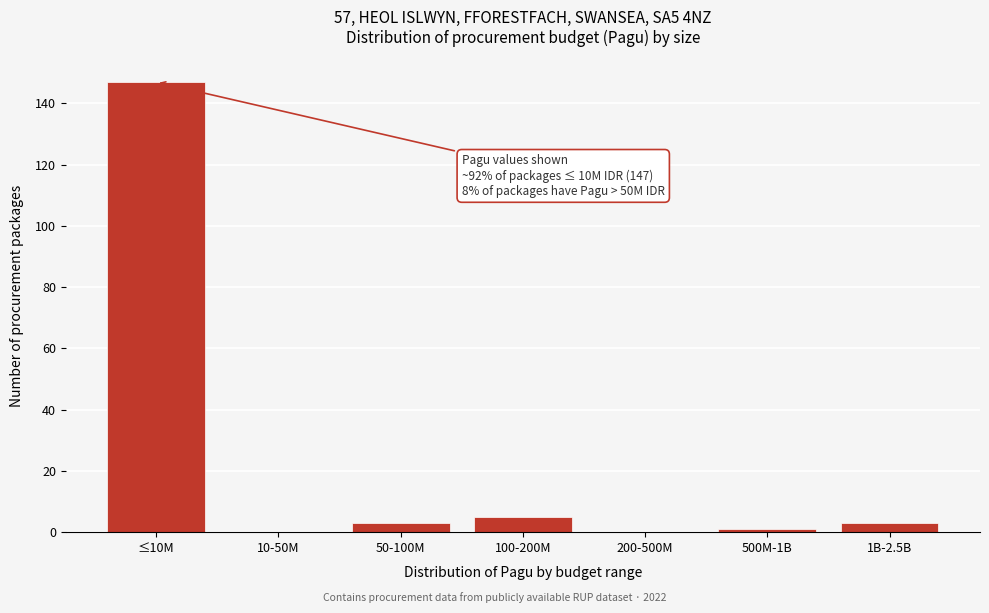

Reading right to left, what are all the values shown in this chart?

1B-2.5B=3	500M-1B=1	200-500M=0	100-200M=5	50-100M=3	10-50M=0	≤10M=147